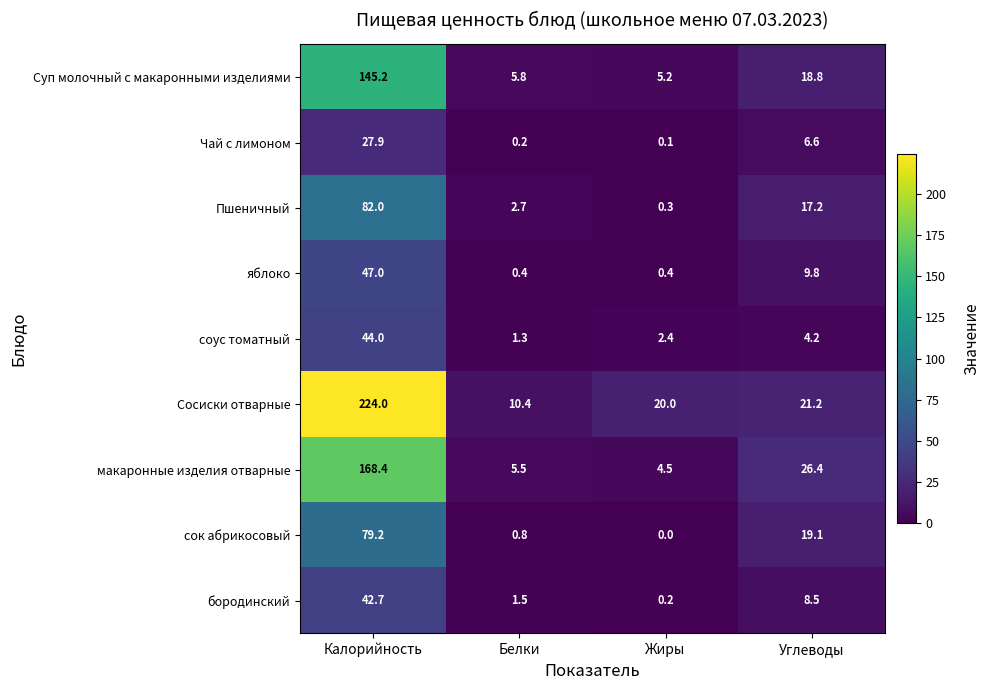

What is the difference between the maximum and second lowest values in the Сосиски отварные series?

204.0